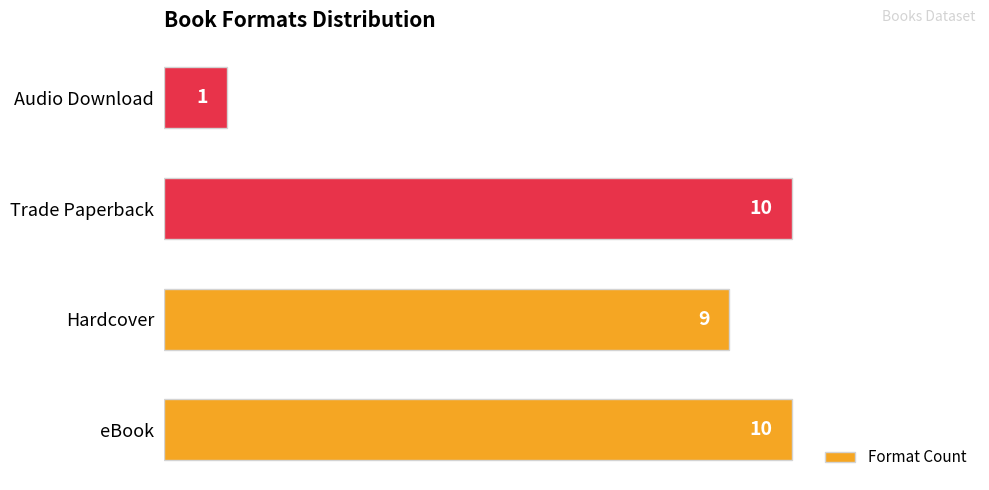

Reading top to bottom, extract all data points from this chart.

Audio Download=1	Trade Paperback=10	Hardcover=9	eBook=10